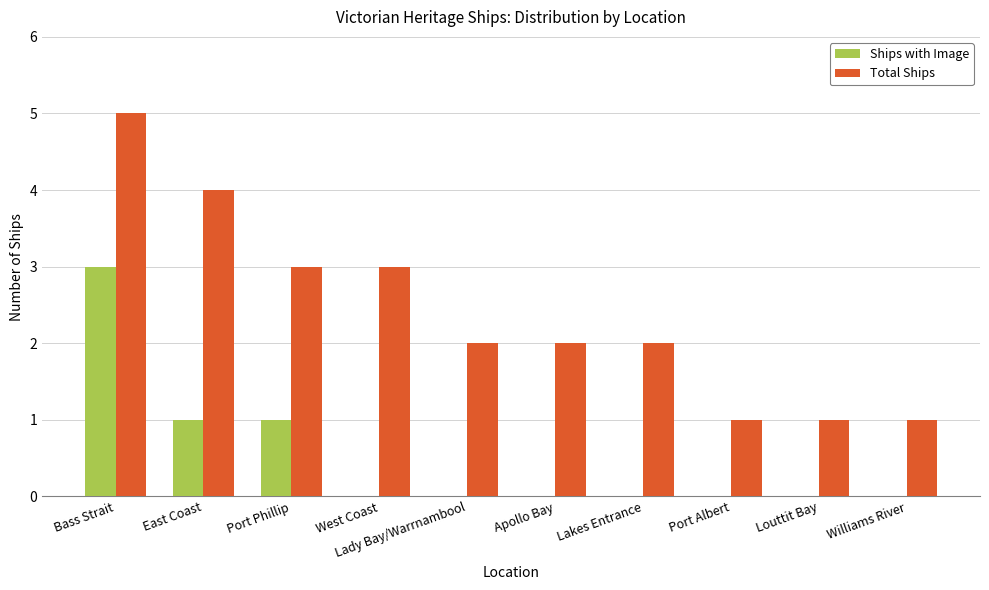

The Ships with Image series shows -1 at Lady Bay/Warrnambool. True or false?

False